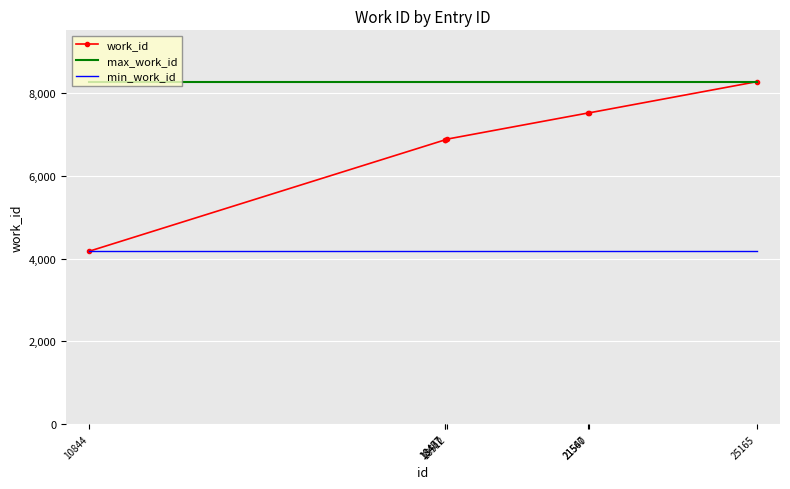

Rank the series by their average value, from highest to lowest.

max_work_id, work_id, min_work_id